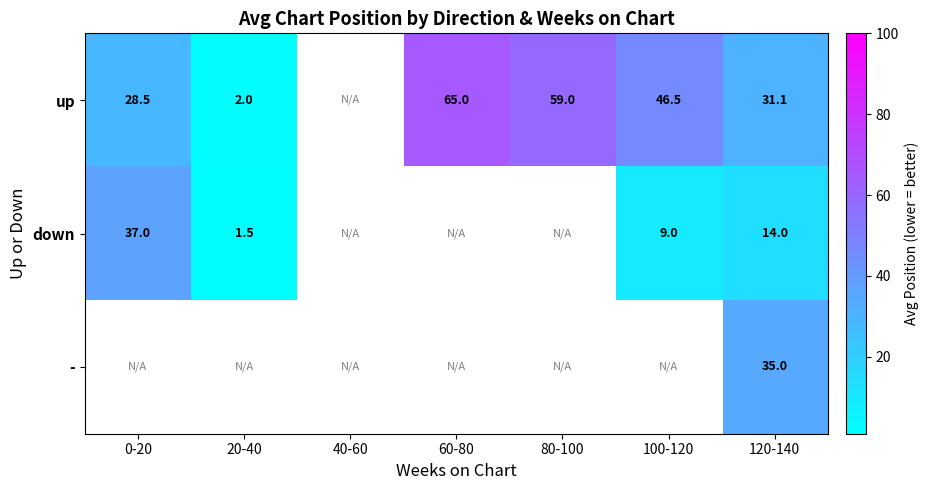

True or false: up has a value of 65.8 at 100-120.

False